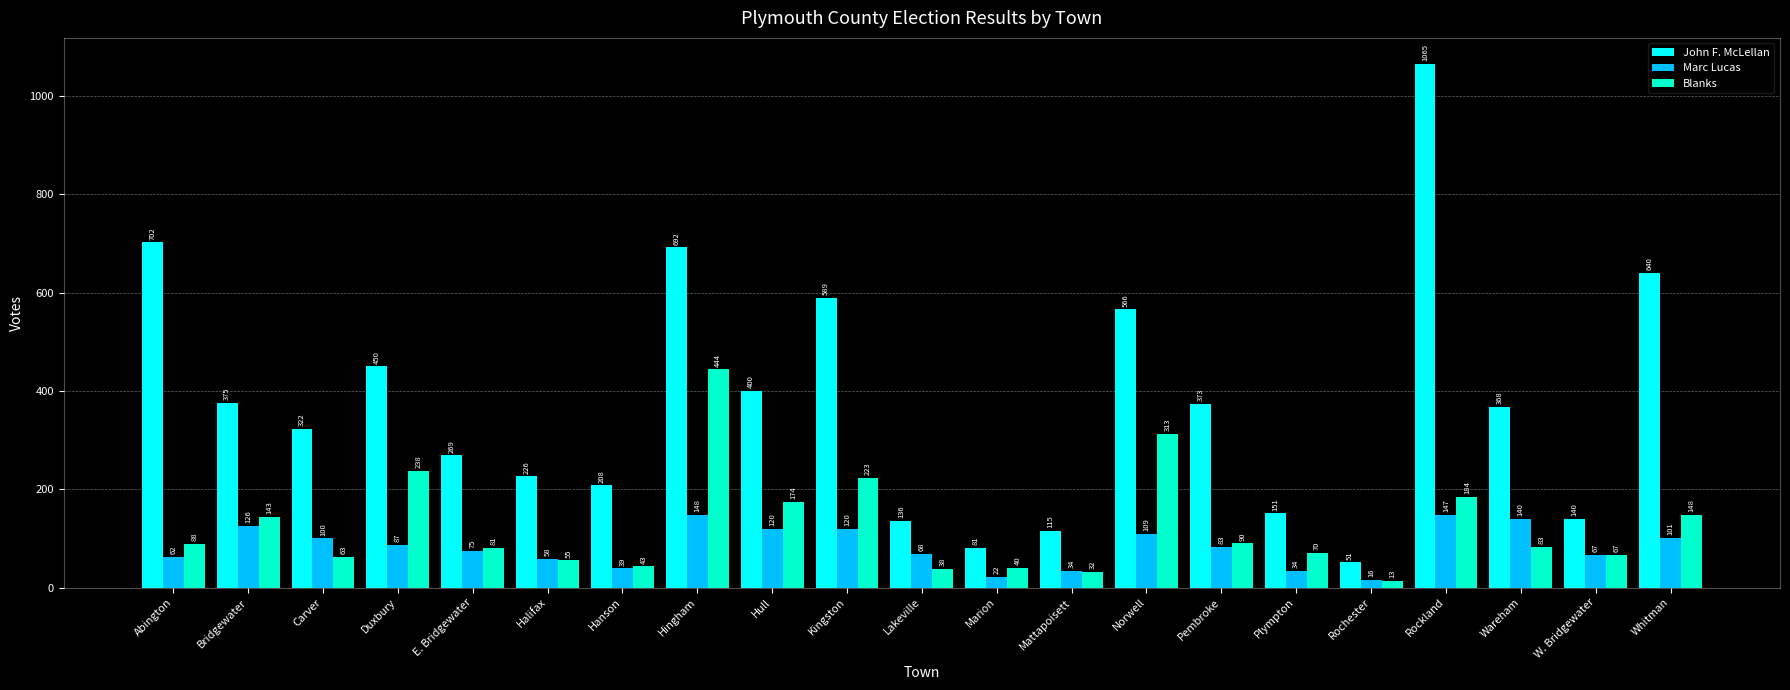

What is the difference between the second highest and minimum values in the Blanks series?

300